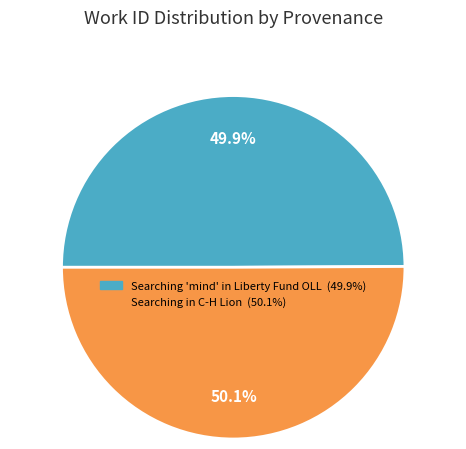

True or false: Searching 'mind' in Liberty Fund OLL accounts for 62% of the total.

False